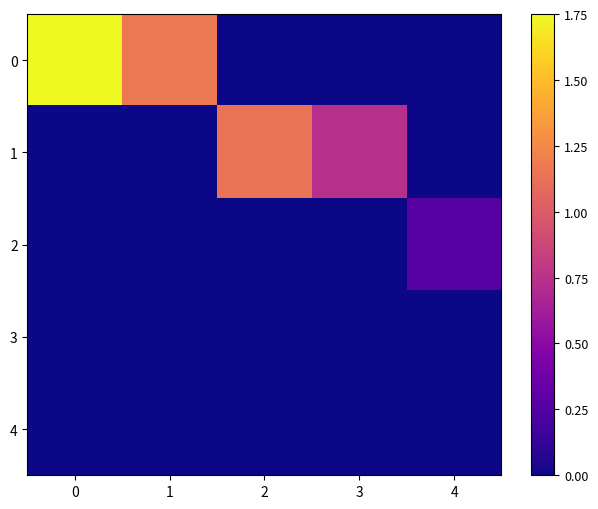

Rank the series at 2 from lowest to highest value.

0, 2, 3, 4, 1